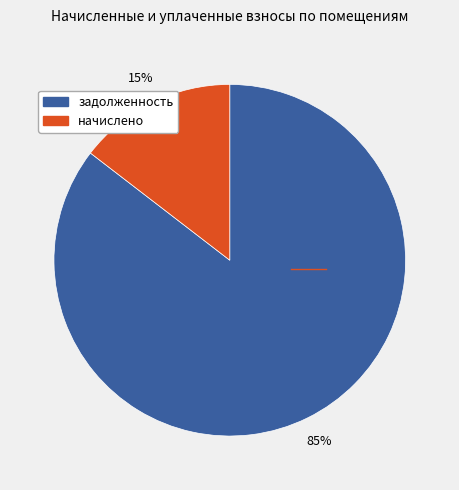

Does any single category account for the majority?

Yes